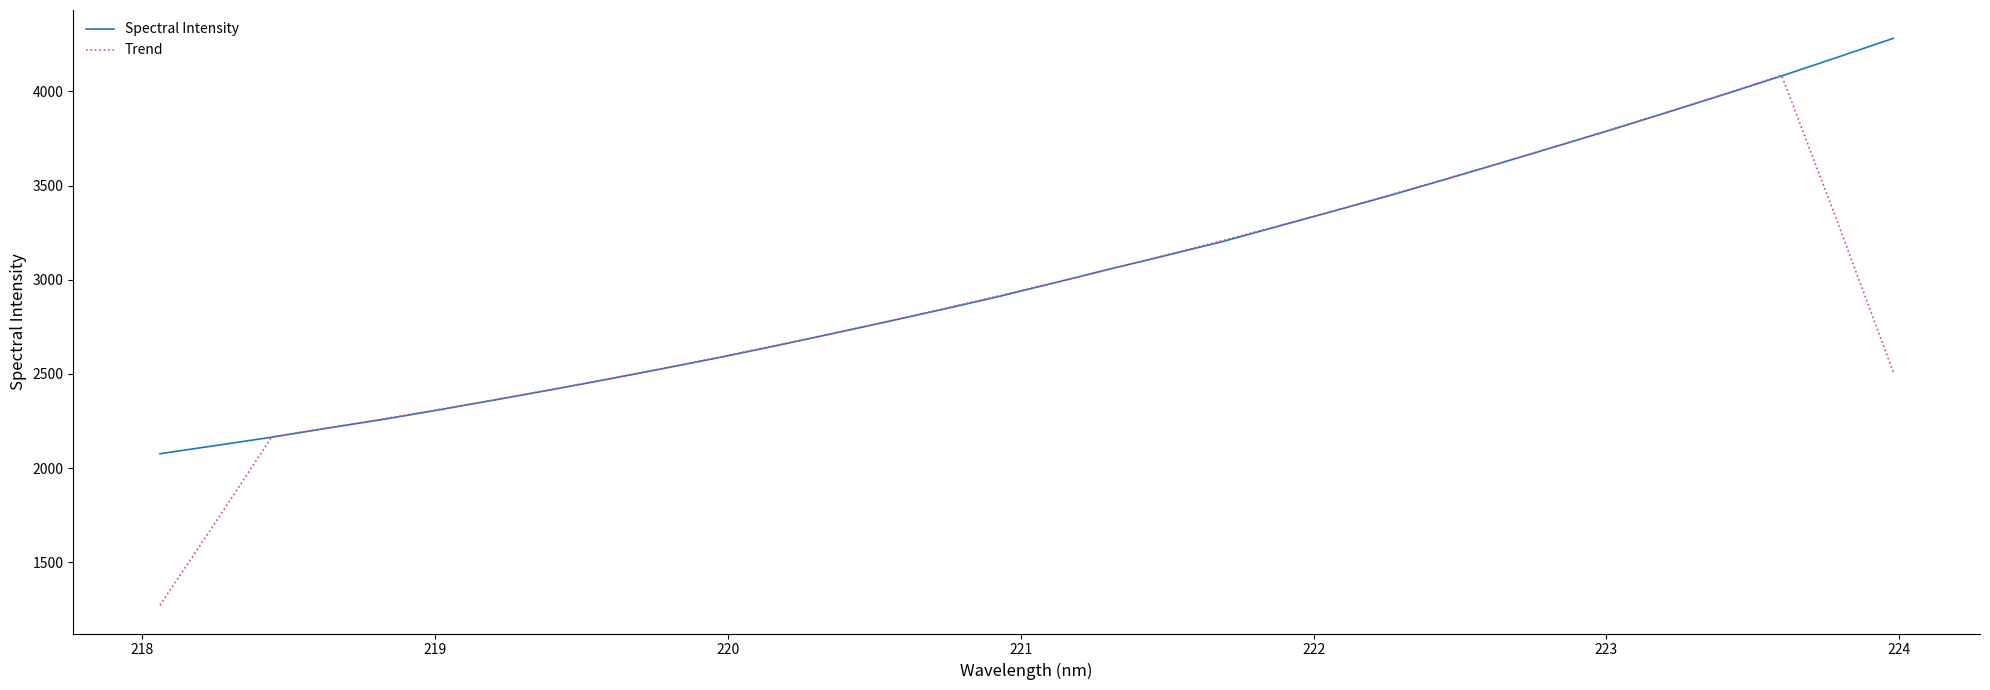

Which series has the widest spread of values?

Trend